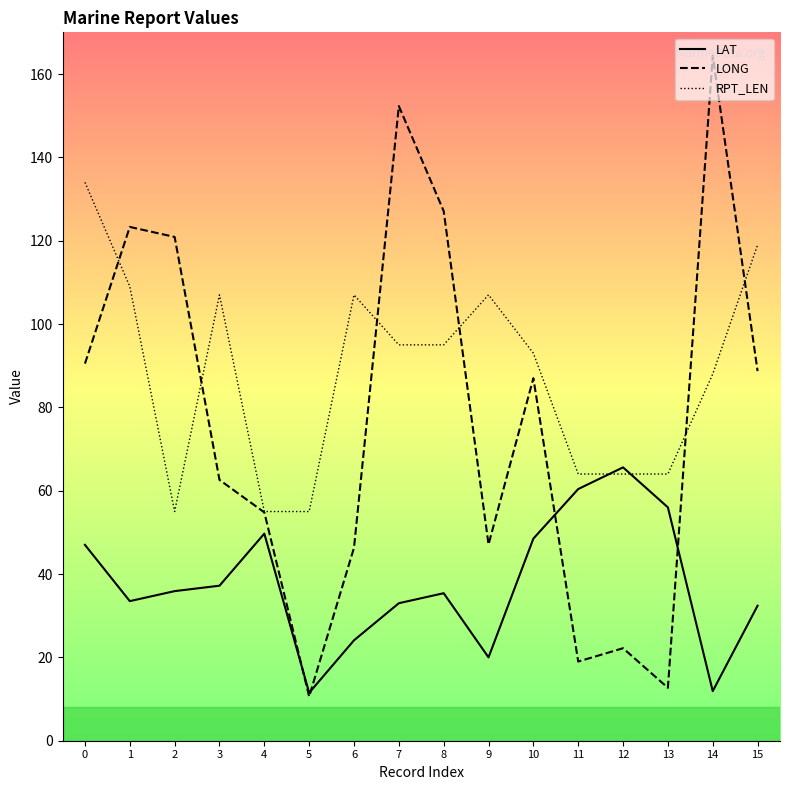

Where is RPT_LEN nearest to the value 94?

7